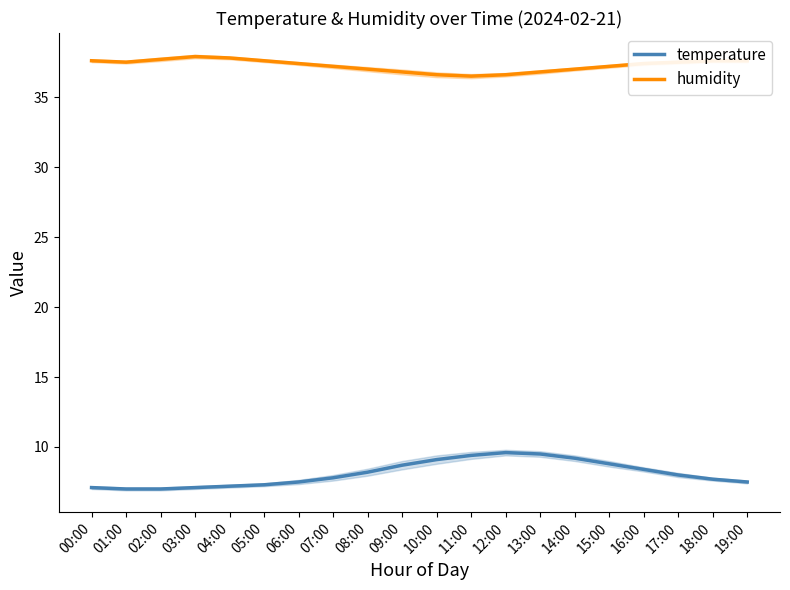

What is the highest value of the humidity series?

37.9